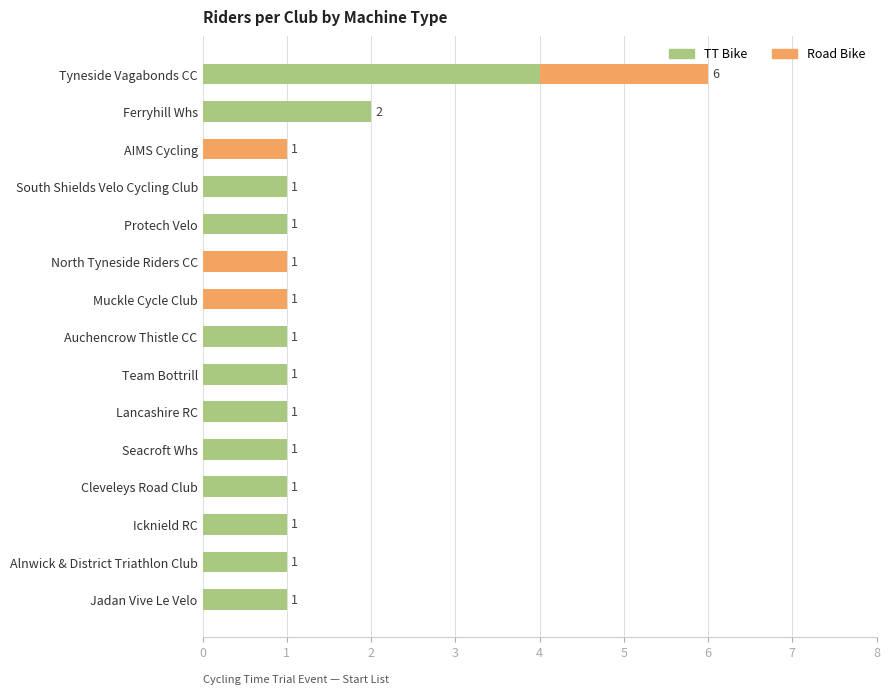

What is the maximum value for TT Bike?

4